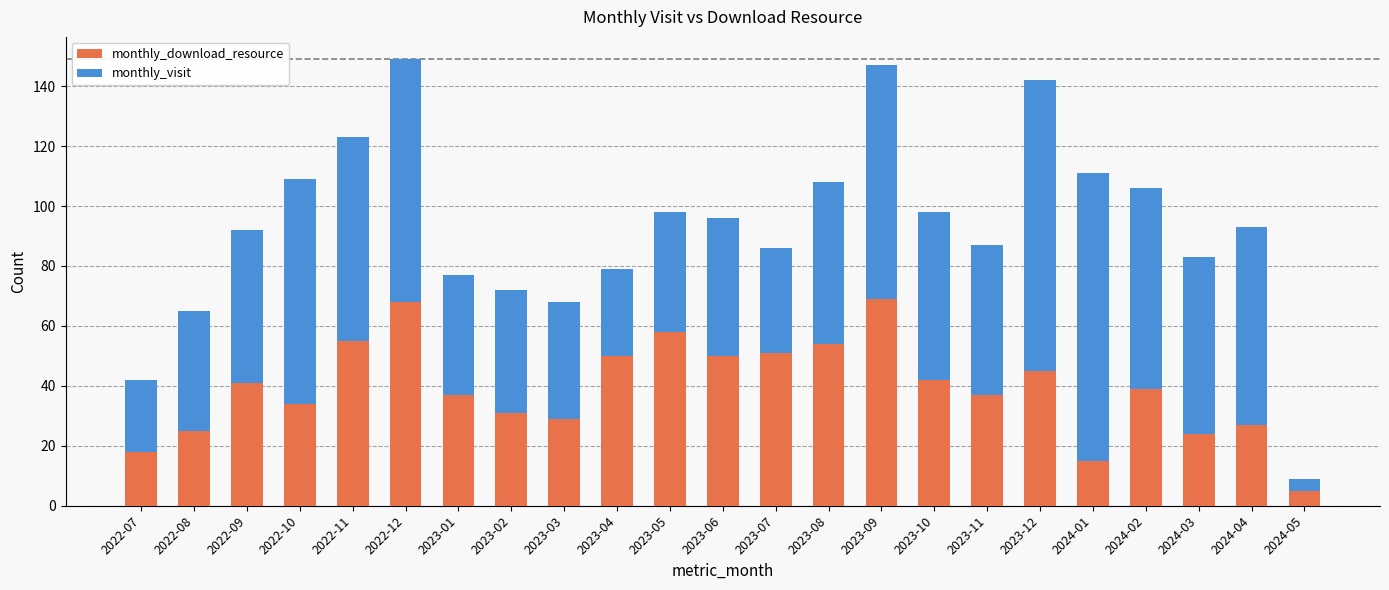

The value of monthly_download_resource at 2022-12 is 68. True or false?

True